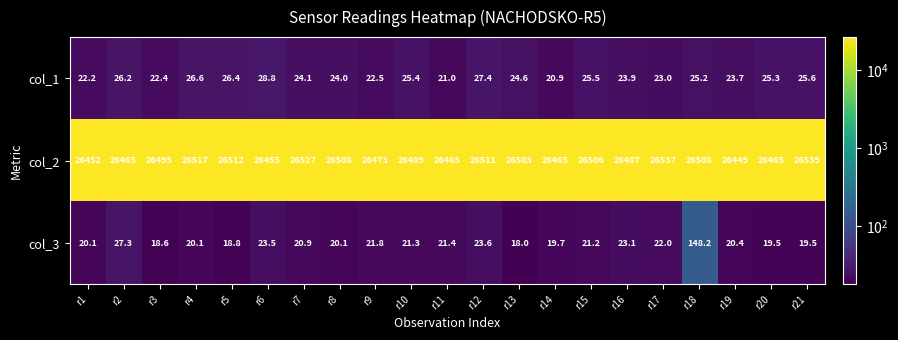

What is the total value across all series at r19?

26493.1